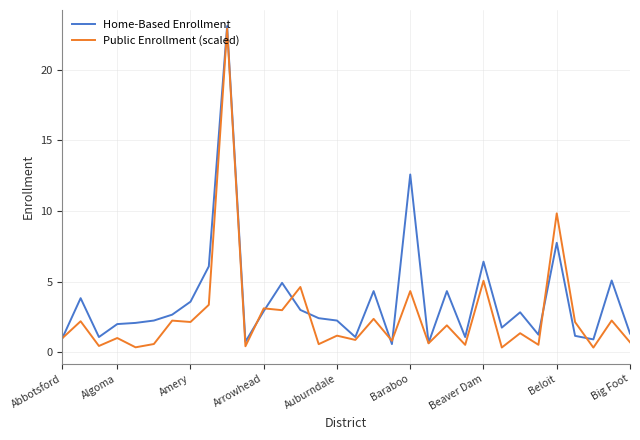

Which series has the largest total across all categories?

Home-Based Enrollment